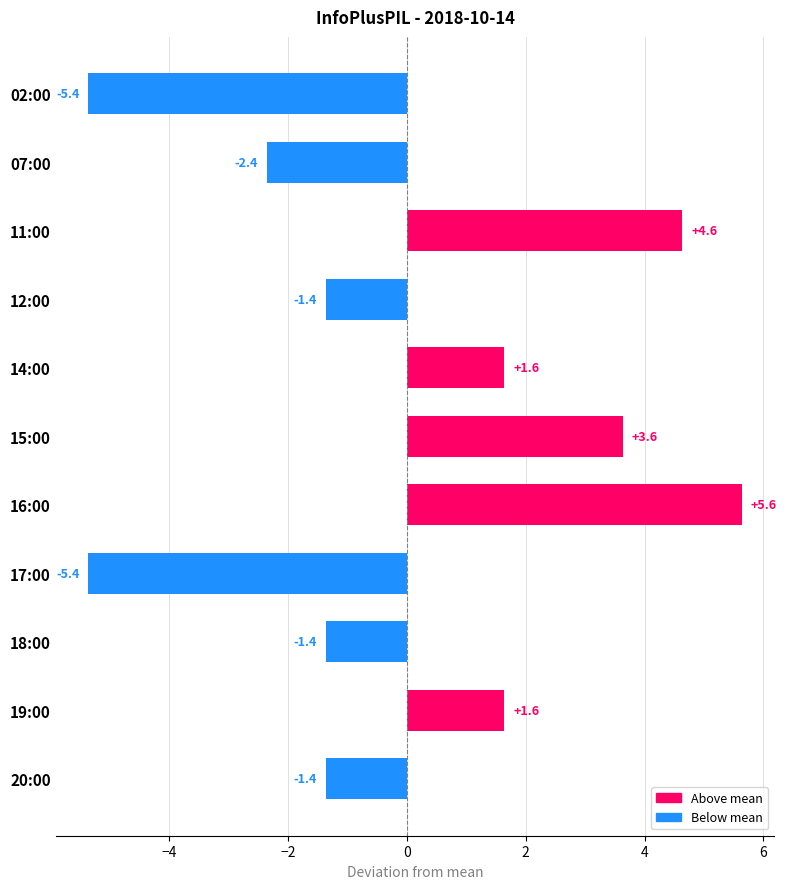

What is the maximum value shown in the chart?

5.6